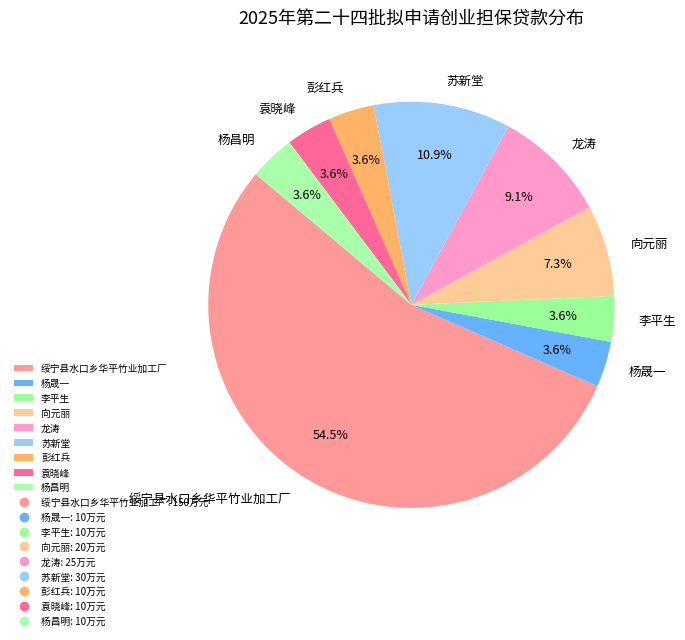

What portion of the pie excludes 杨晟一?

96.4%